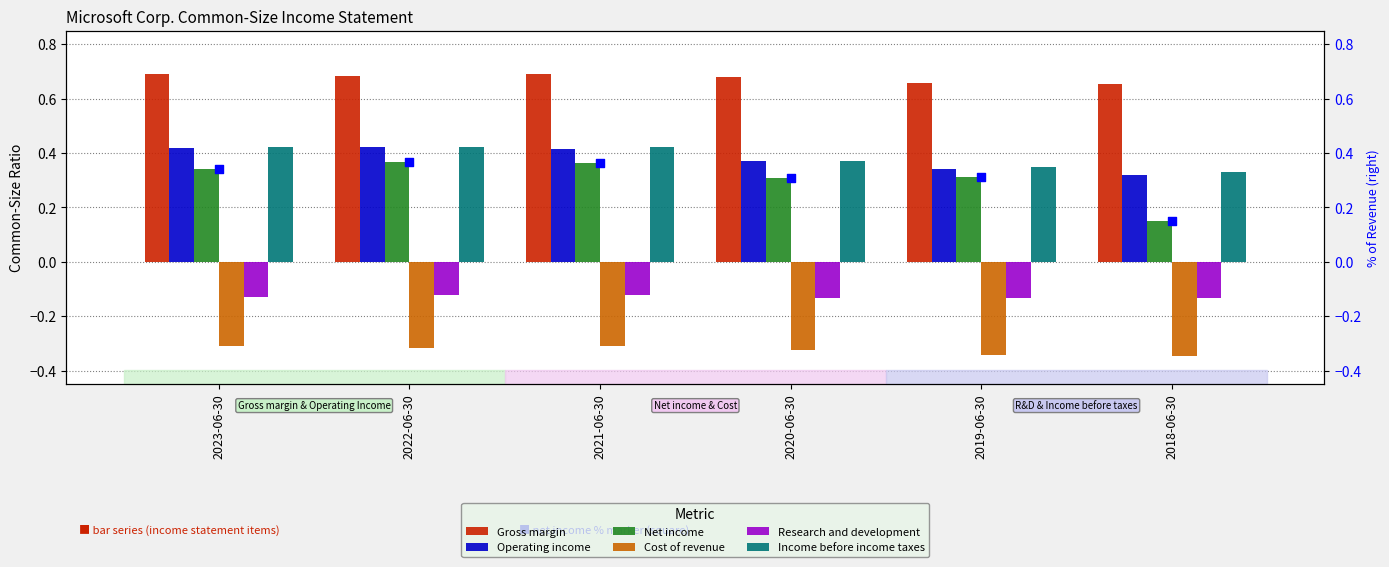

Which series has the largest total across all categories?

Gross margin